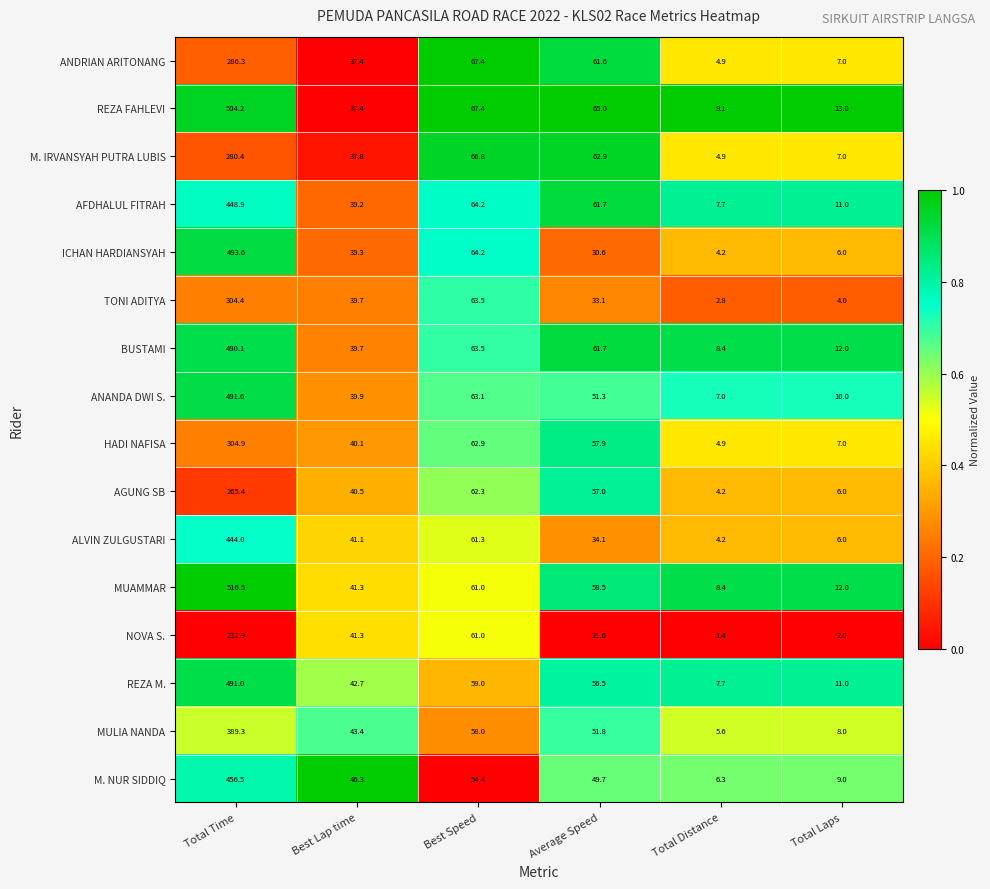

The value of ICHAN HARDIANSYAH at Best Lap time is 21.2. True or false?

False